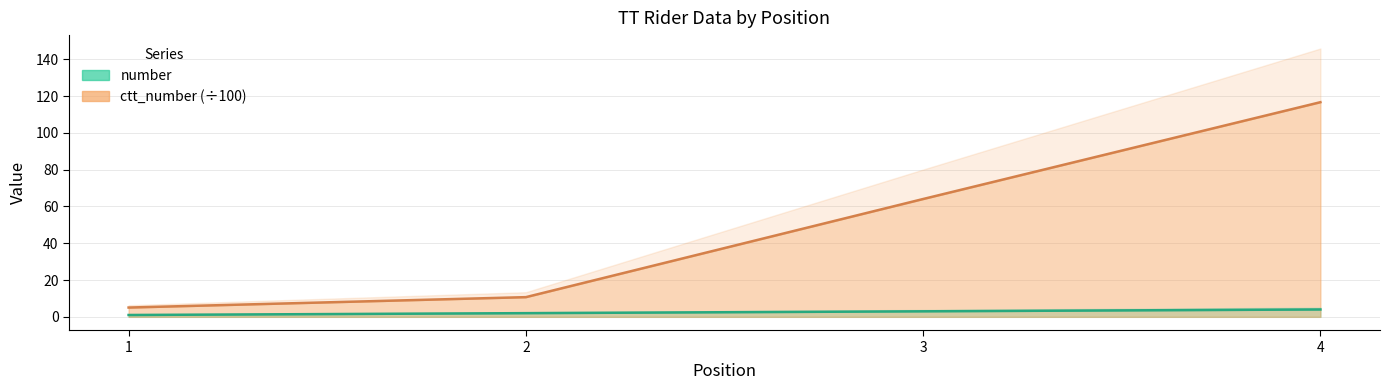

List the labels in order of number value, largest first.

4, 3, 2, 1